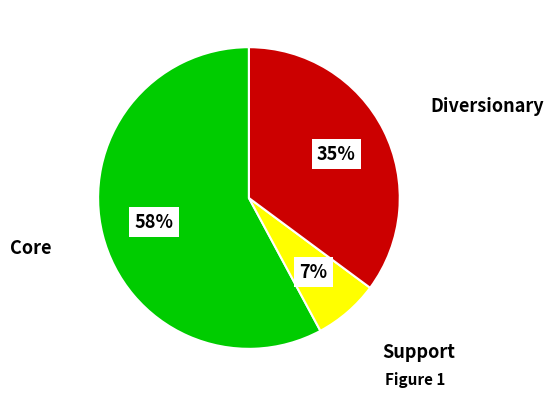

To the nearest percent, what is the average slice percentage?

33%